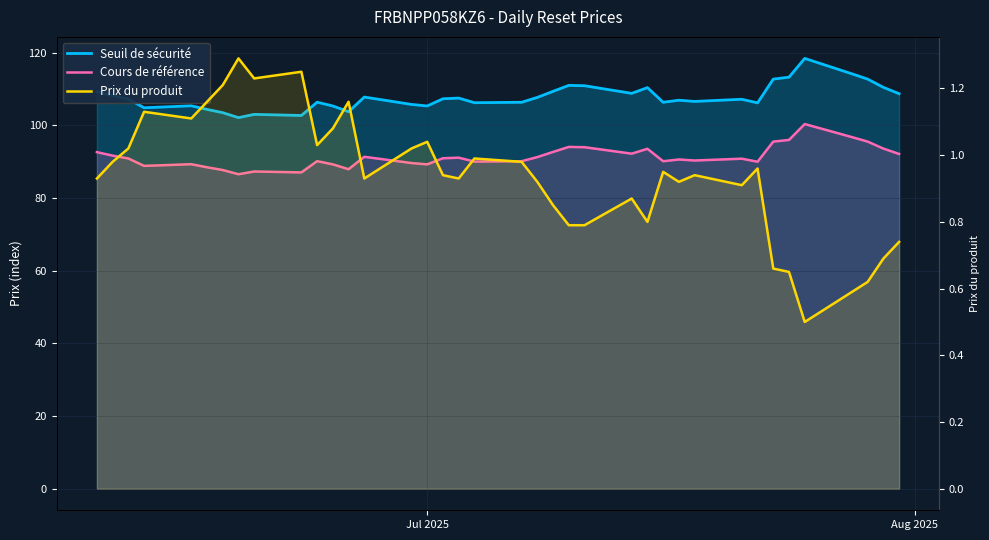

True or false: Cours de référence and Prix du produit cross at least once.

False